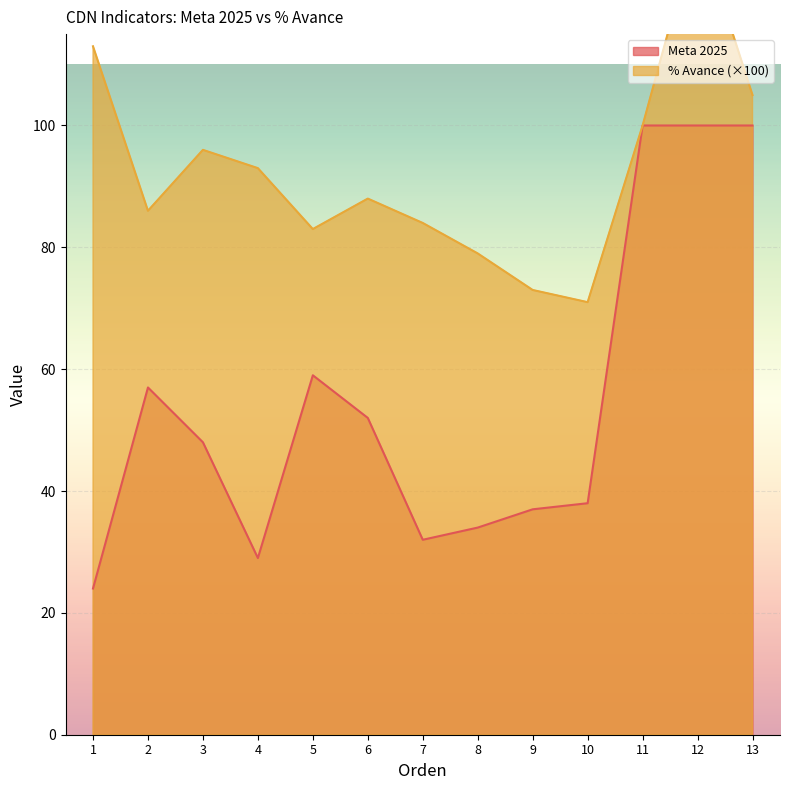

What is the sum of the % Avance values at 3 and 11?

196.0